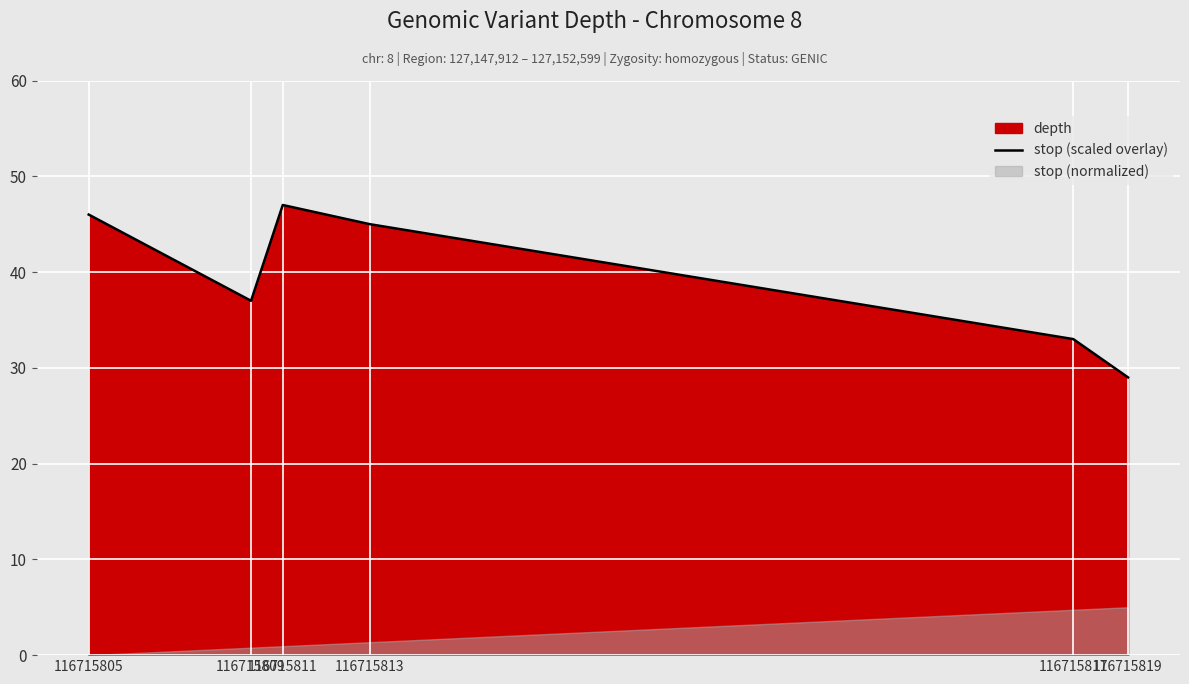

Which category has the highest value across all series?

116715811